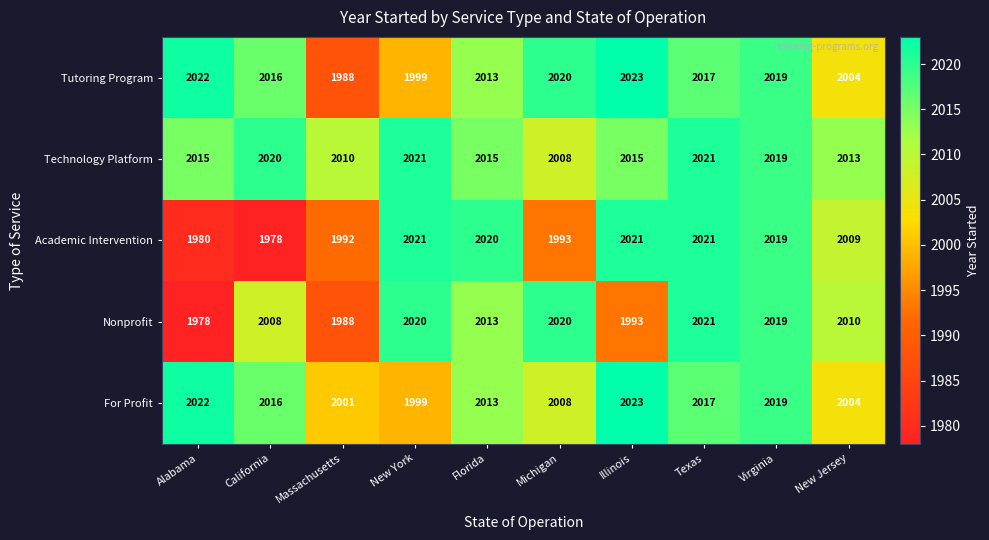

What is the difference between the highest and lowest values at New Jersey?

9